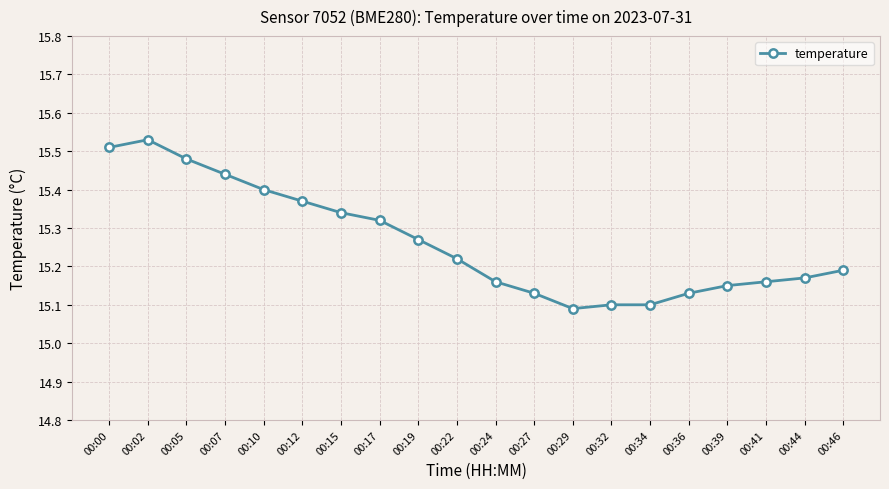

Which label corresponds to the smallest value in the chart?

00:29